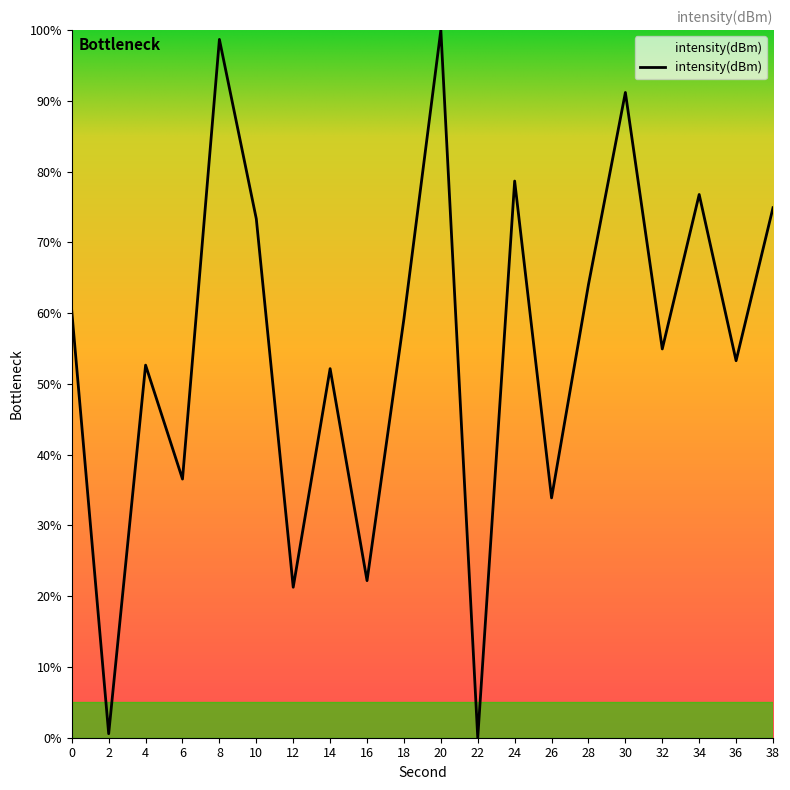

What is the difference between the maximum and minimum values?

100.0